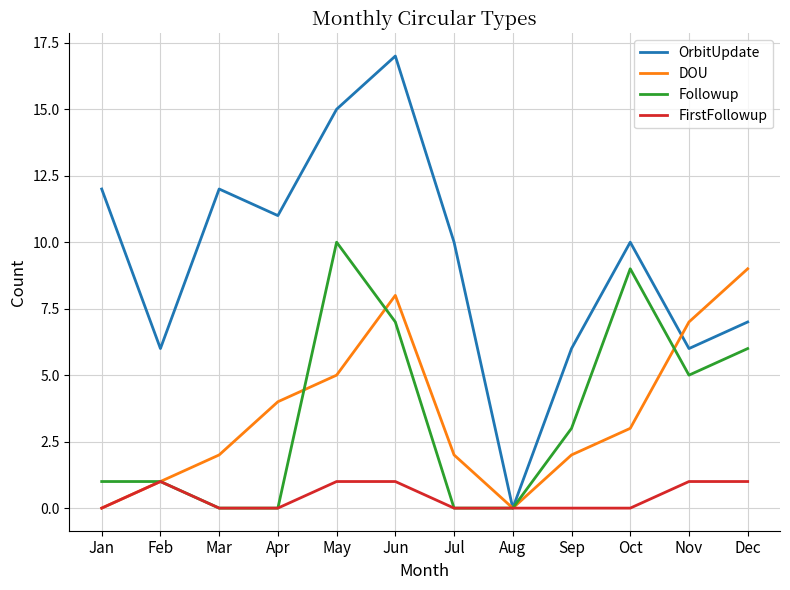

At which category is the sum across all series the highest?

Jun